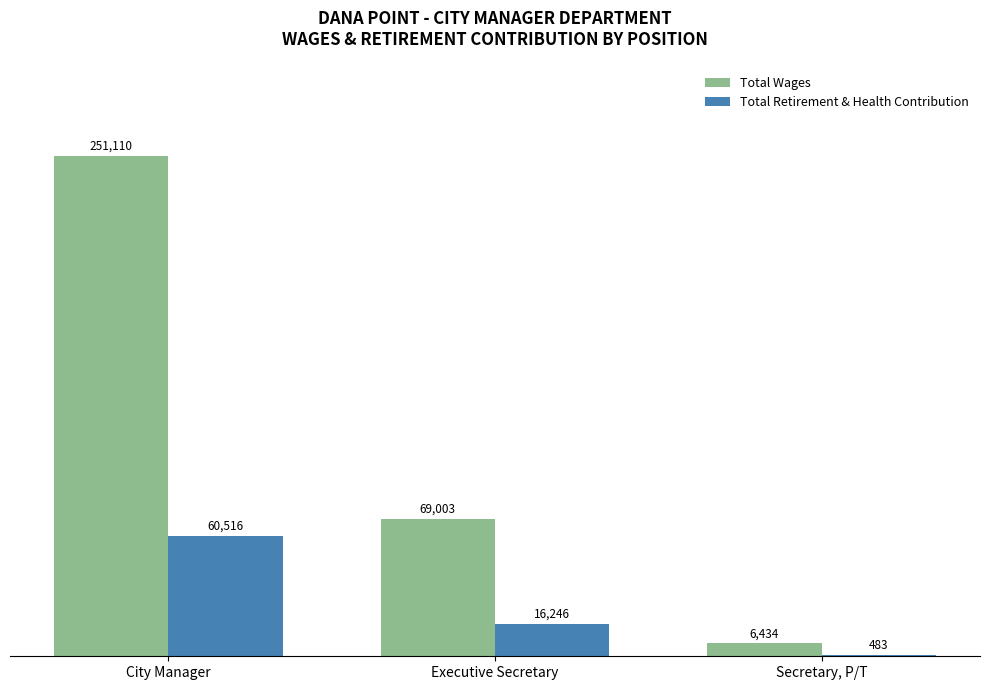

At which label does Total Wages first exceed 69003?

City Manager